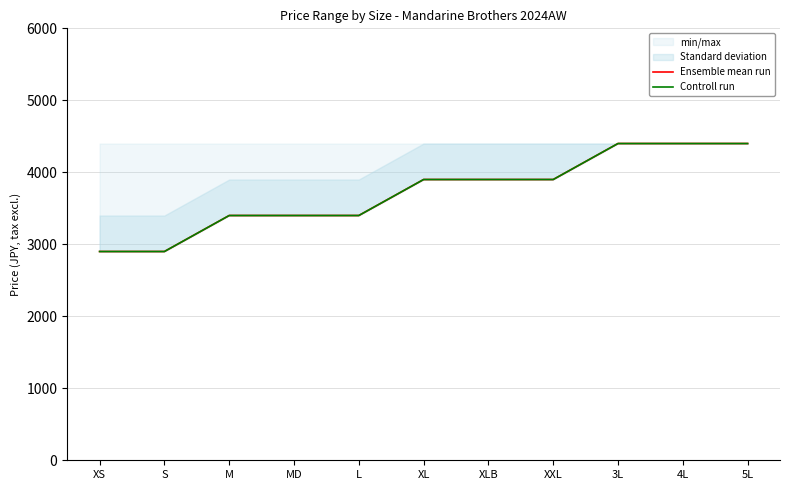

At which label is Controll run closest to 3650?

M